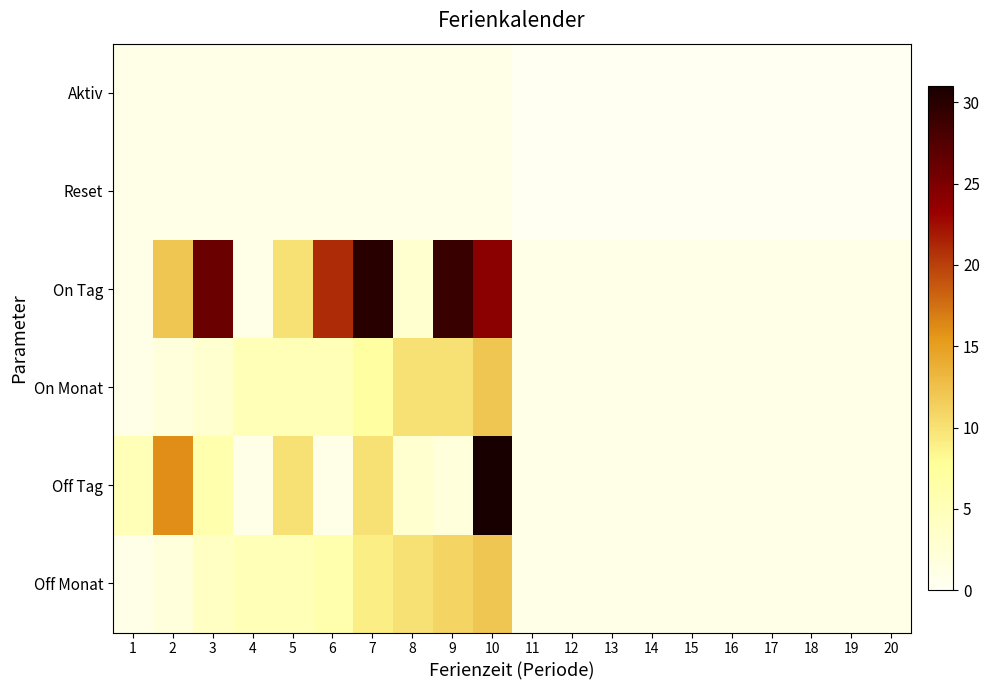

At how many categories does at least one series exceed 26?

3